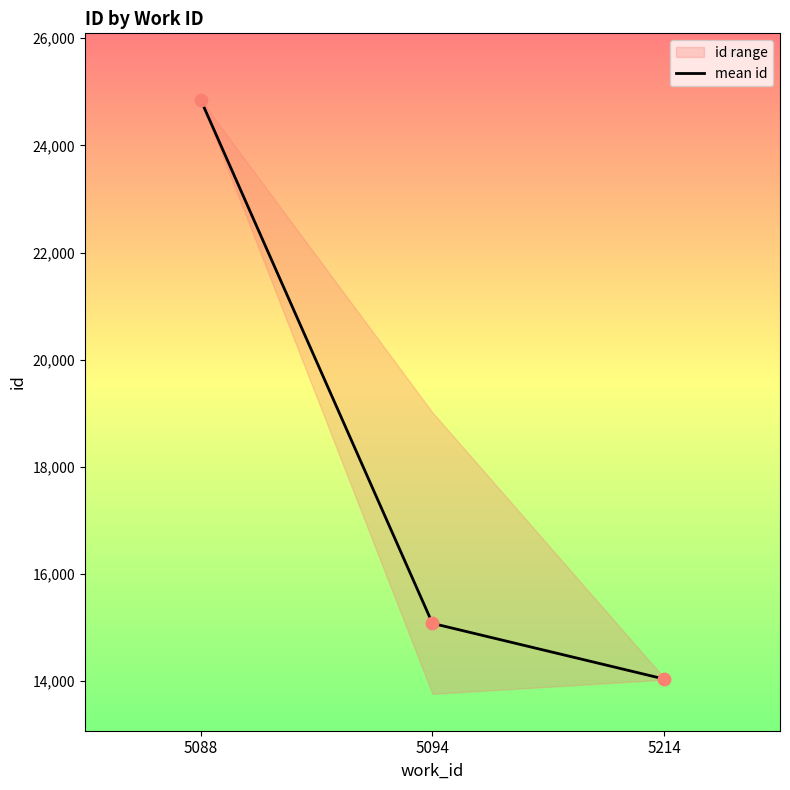

What is the ratio of the value at 5094 to the value at 5214?

1.1